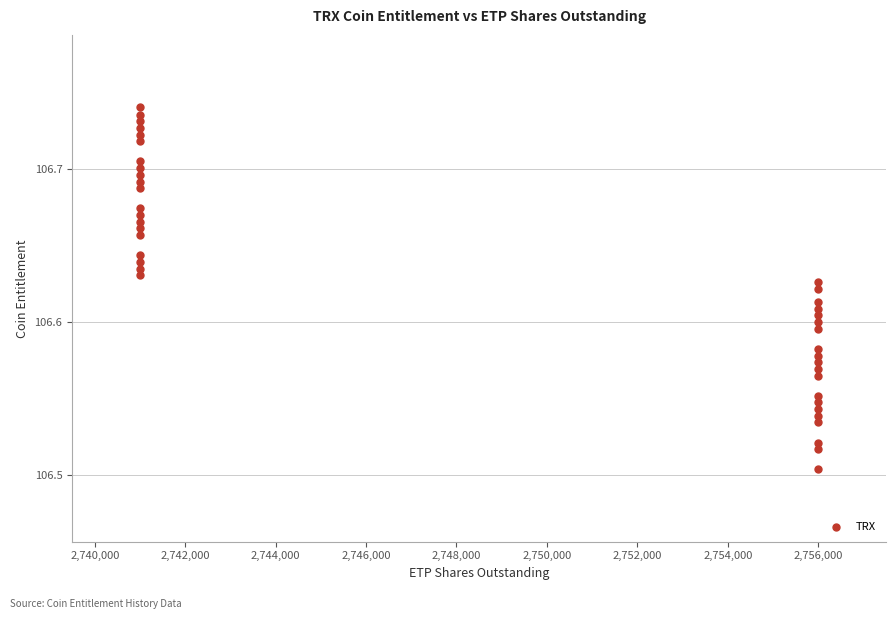

What is the range of X values (max minus min)?

15000.0